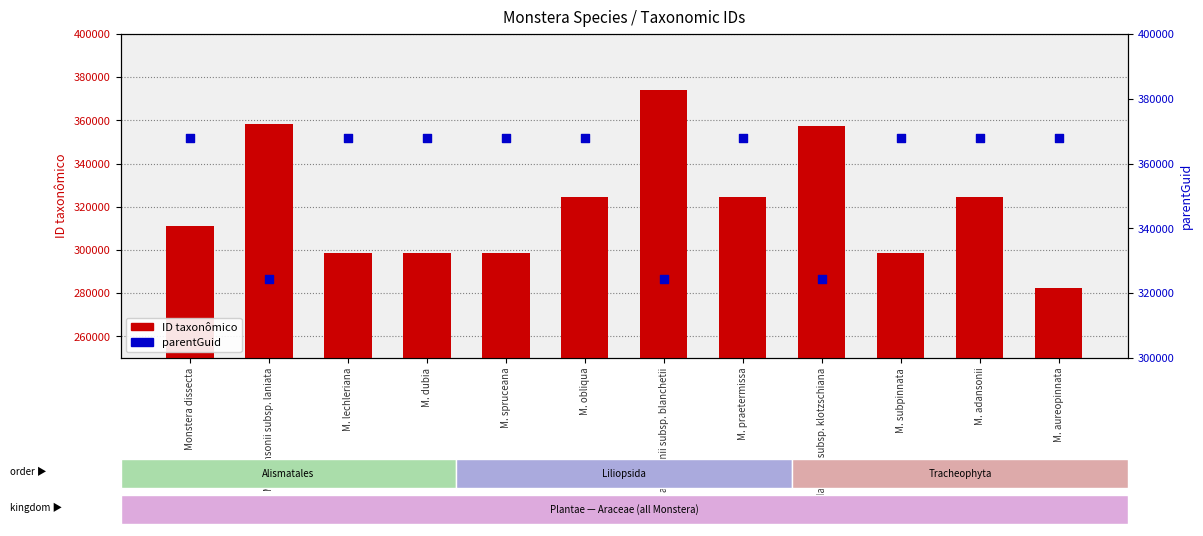

At which category is the sum across all series the highest?

M. adansonii subsp. blanchetii